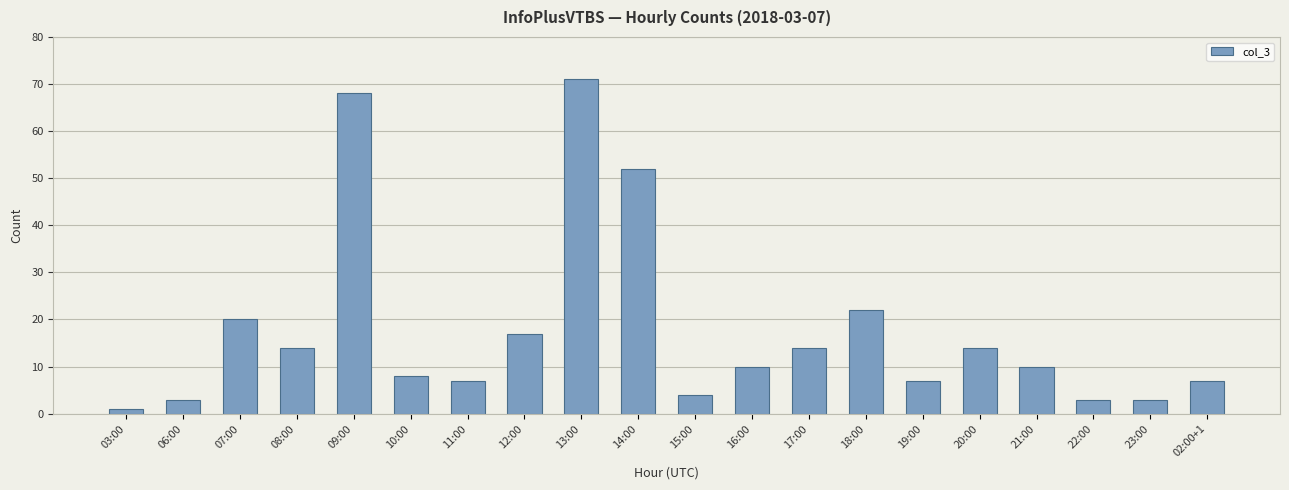

What is the sum of all values?

355